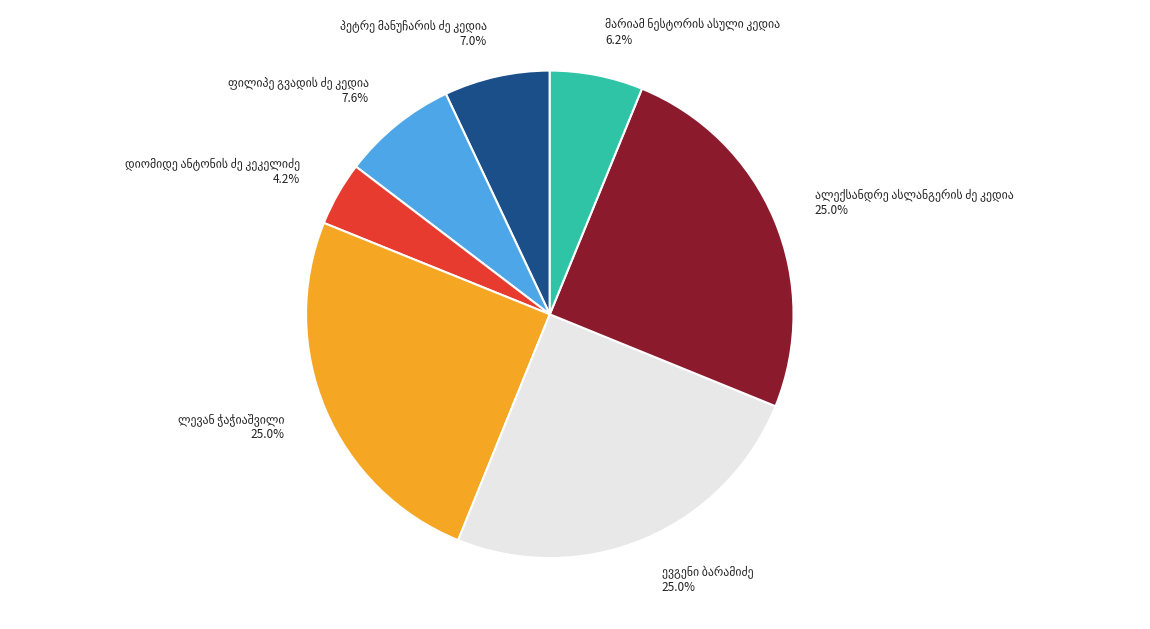

Does any single category account for the majority?

No